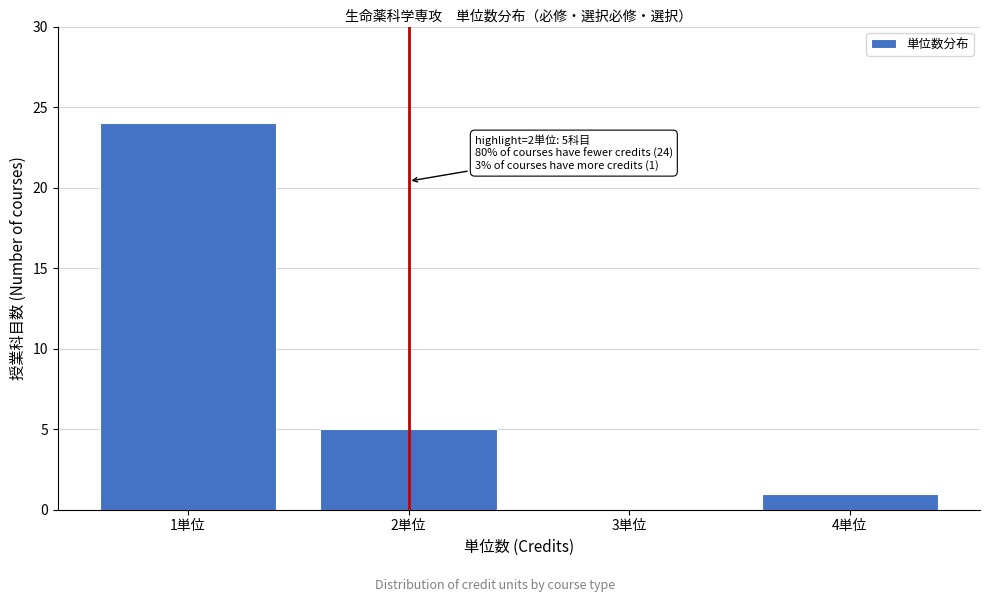

Reading right to left, extract all data points from this chart.

4単位=1	3単位=0	2単位=5	1単位=24